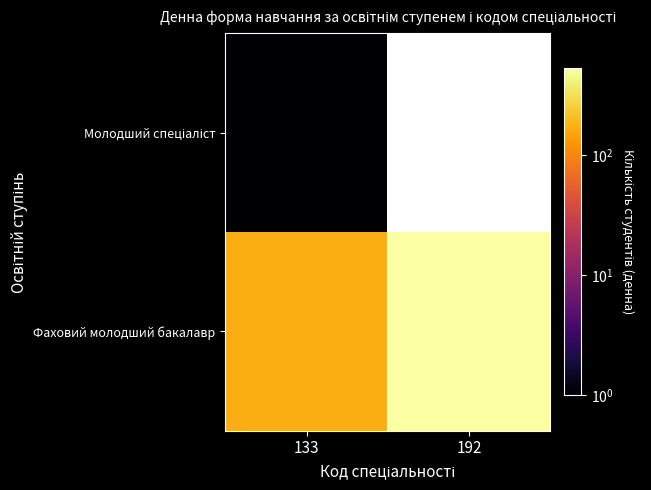

At 133, list the series in order from smallest to largest.

Молодший спеціаліст, Фаховий молодший бакалавр